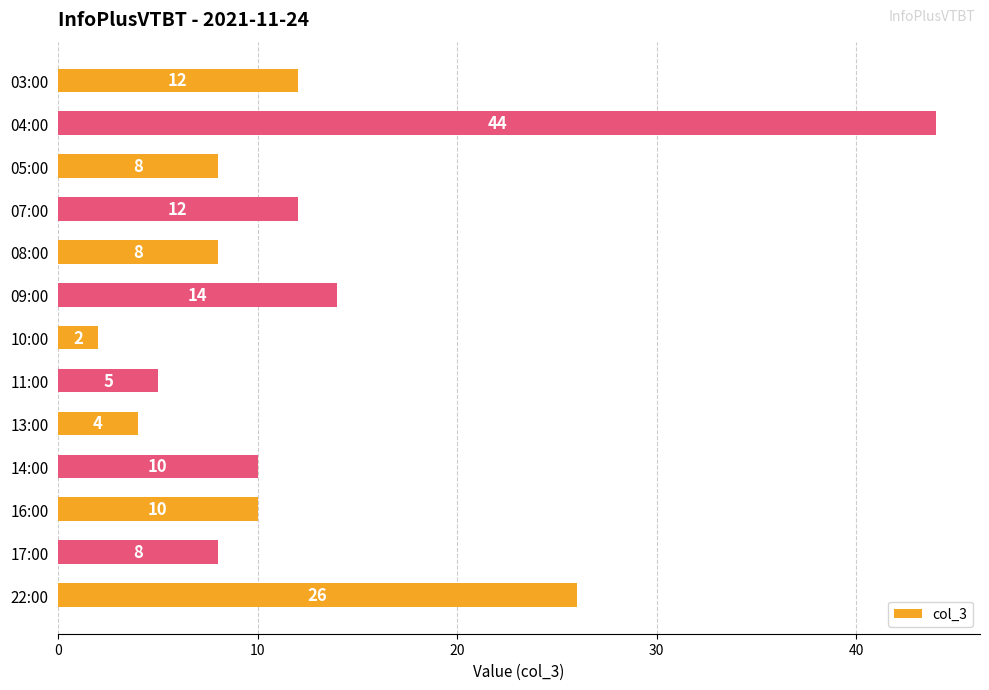

How many categories are shown in the chart?

13